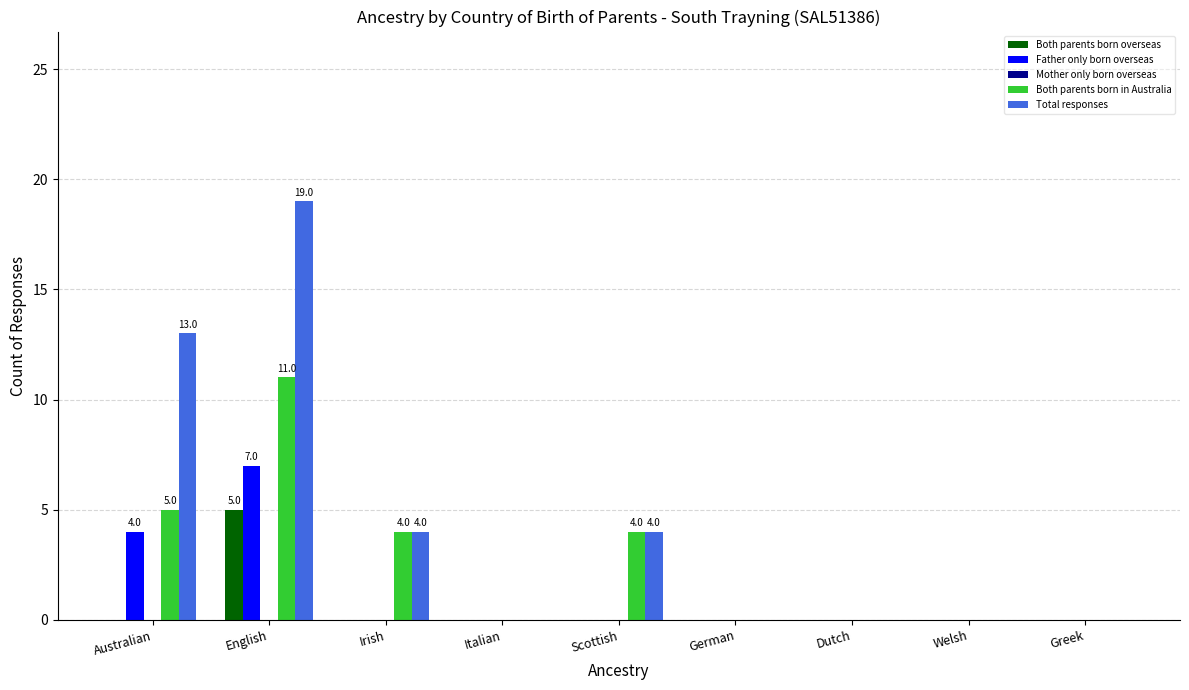

What is the highest value of the Both parents born in Australia series?

11